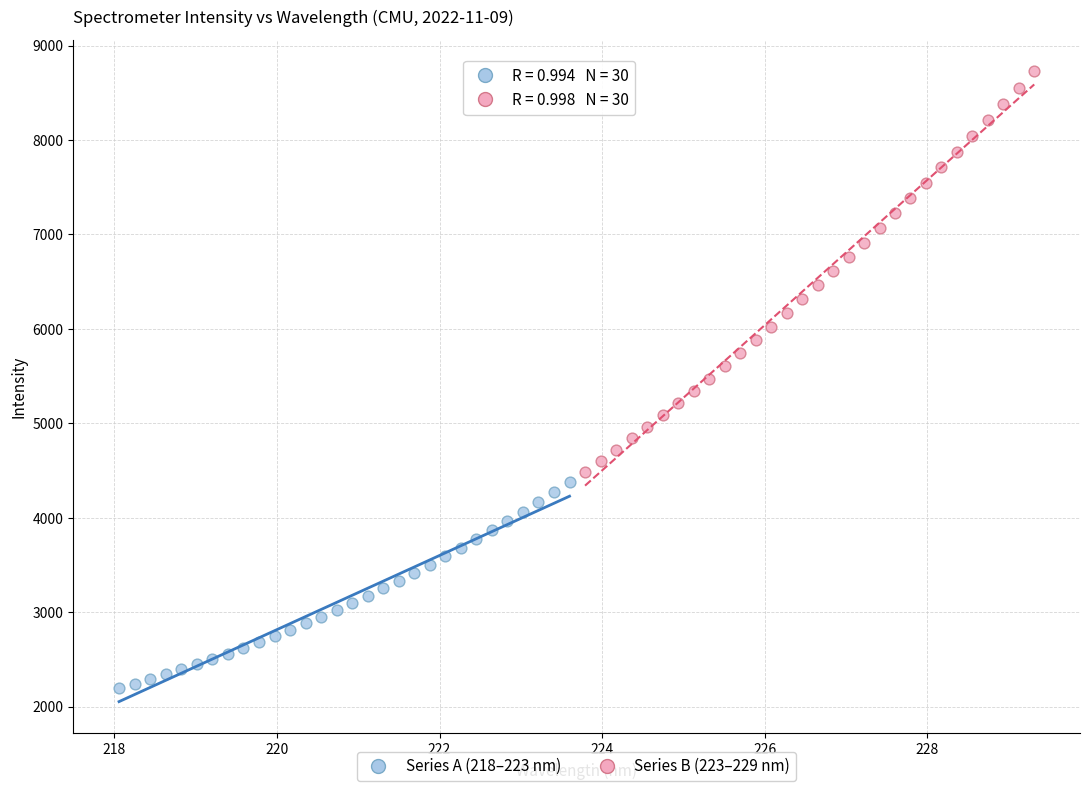

Which series reaches the minimum Y coordinate?

Series A (218–223 nm)